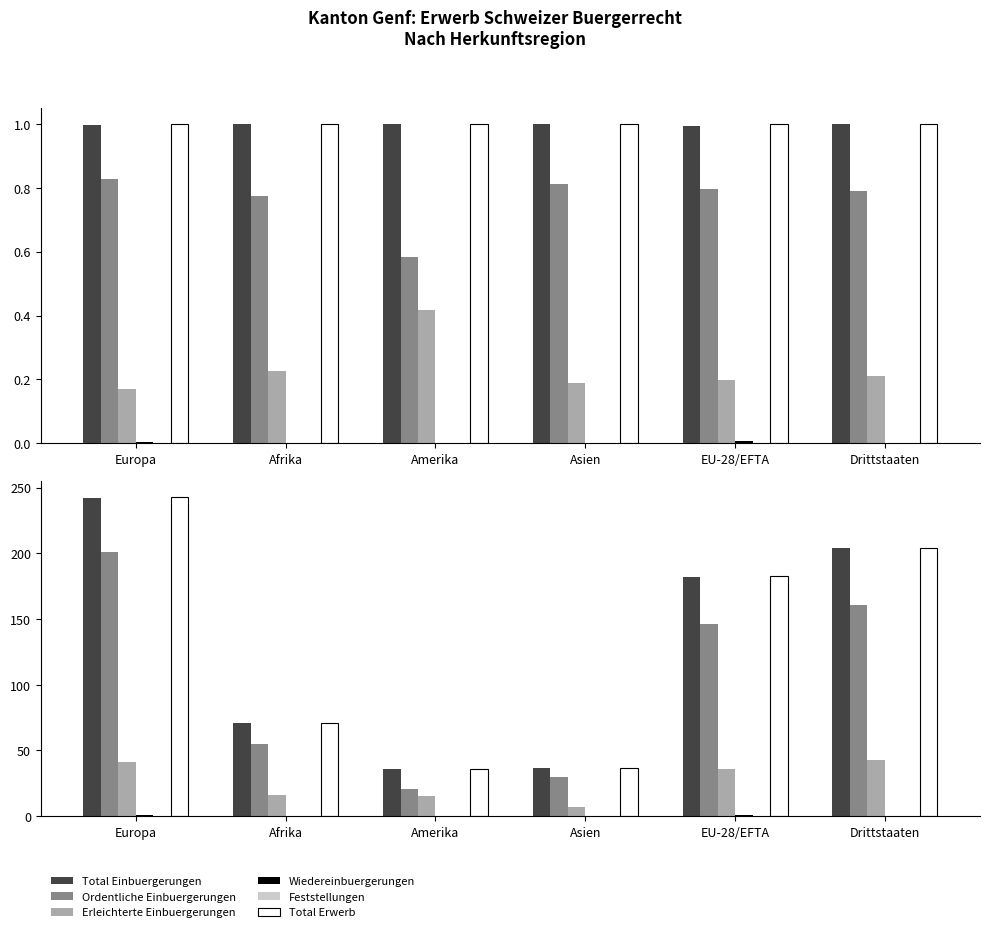

What position from the left is Amerika?

3